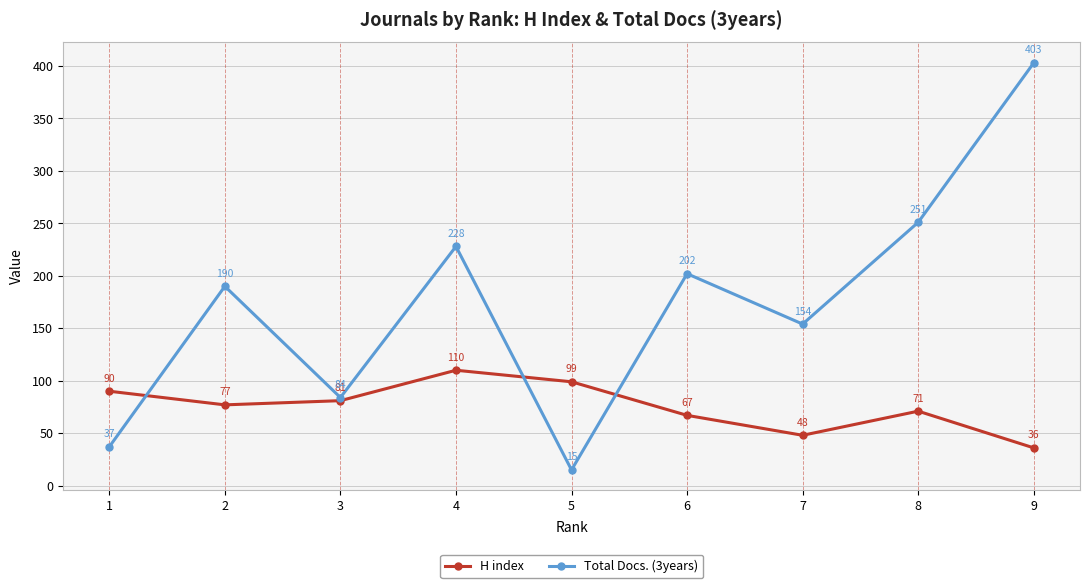

Rank the categories by Total Docs. (3years) value from highest to lowest.

9, 8, 4, 6, 2, 7, 3, 1, 5